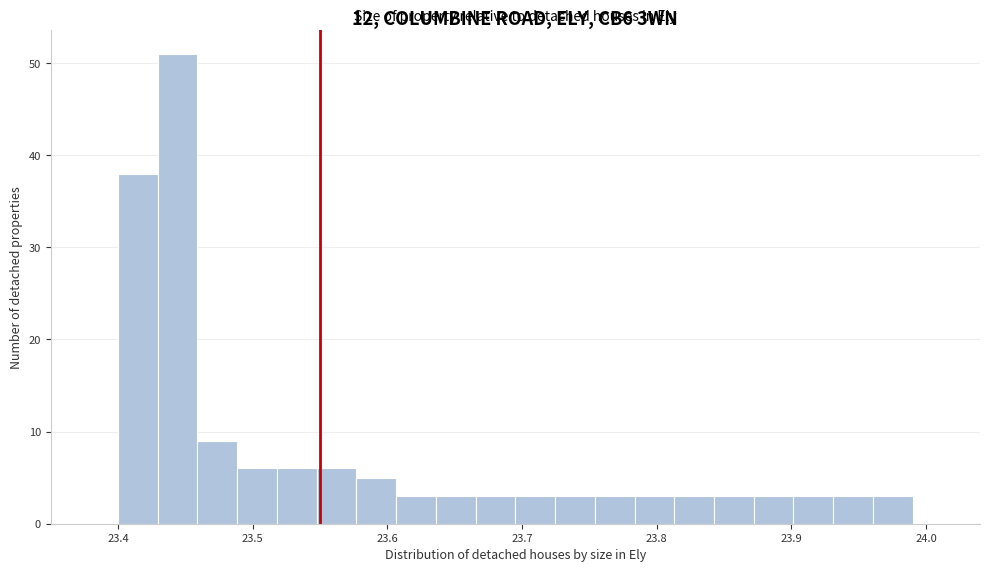

Around what value on the x-axis is the tallest bar? Give the approximate position of its centre, as read against the axis.

23.44